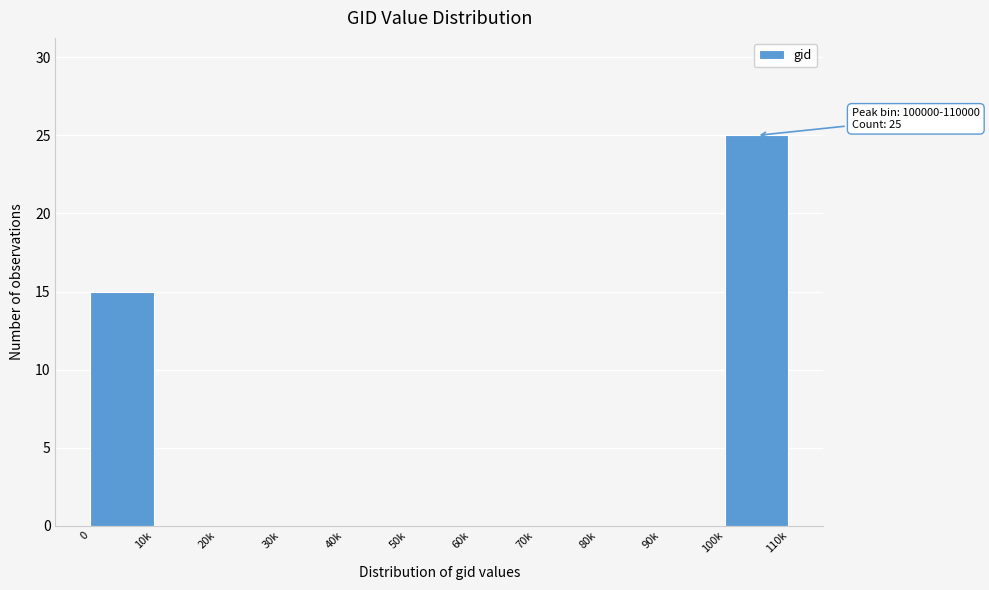

Reading left to right, what are all the values shown in this chart?

0=15	10k=0	20k=0	30k=0	40k=0	50k=0	60k=0	70k=0	80k=0	90k=0	100k=25